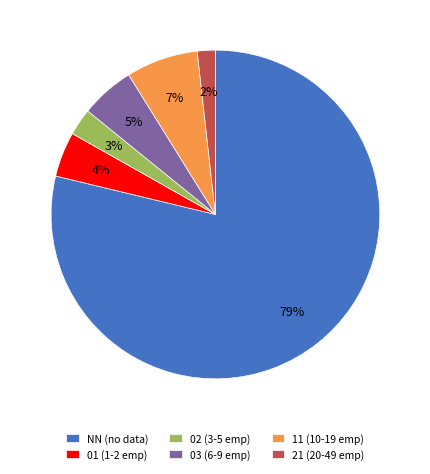

To the nearest percent, what is the average slice percentage?

17%